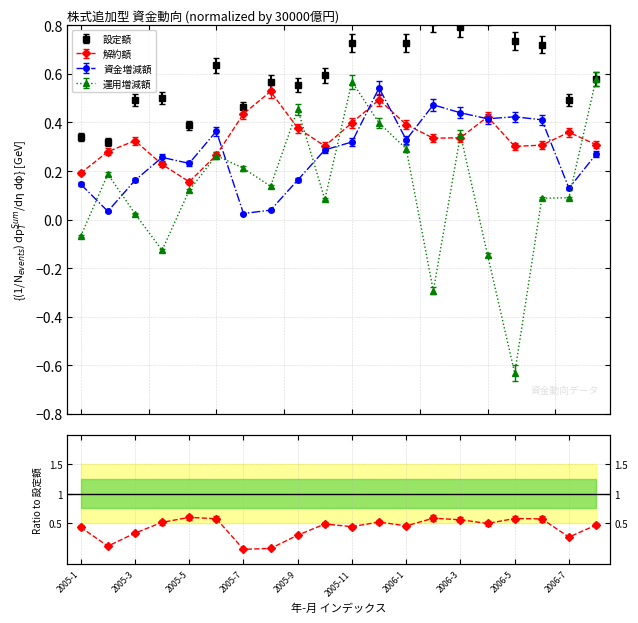

True or false: 設定額 and 資金増減額 intersect in this chart.

False